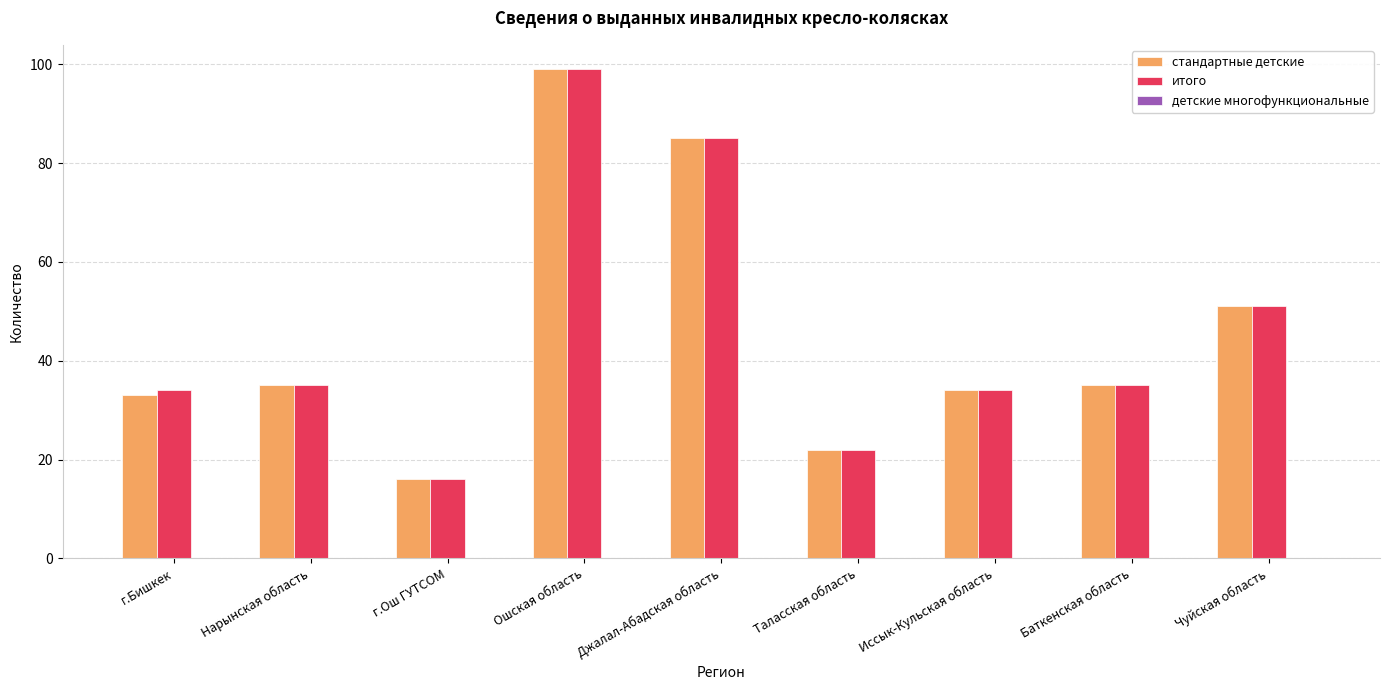

What is the label of the 5th bar from the left?

Джалал-Абадская область